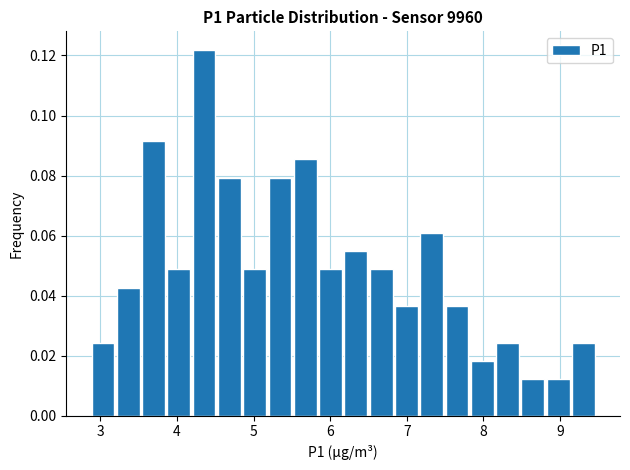

Around what value on the x-axis is the tallest bar? Give the approximate position of its centre, as read against the axis.

4.4